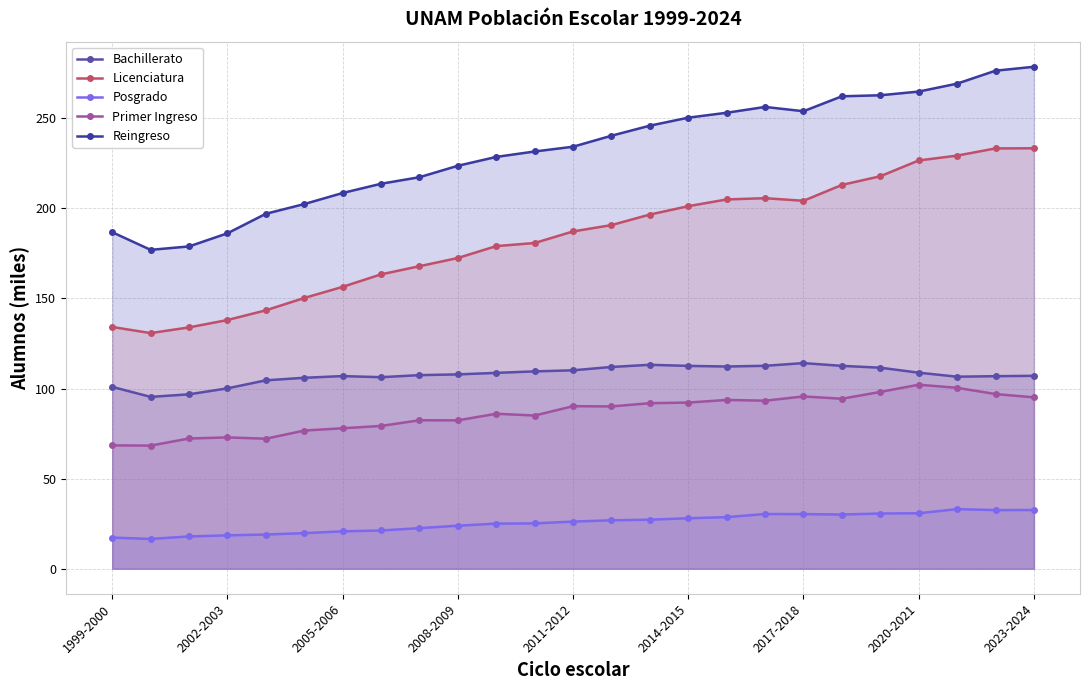

How many lines are shown in the chart?

5